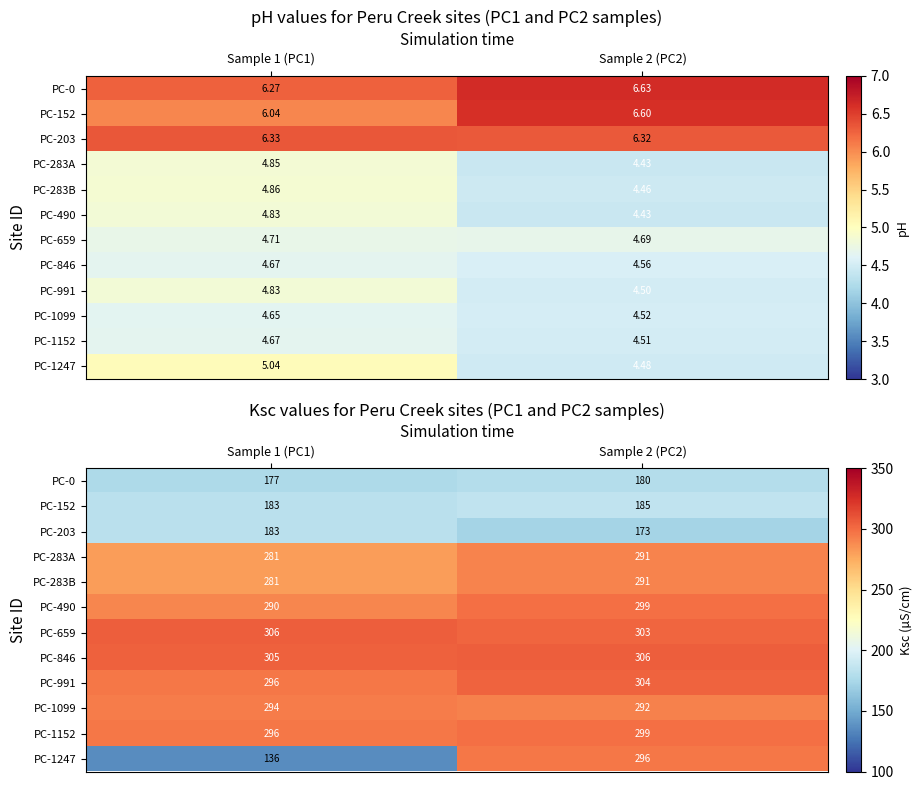

What is the difference between the PC-1247 values at Sample 2 (PC2) and Sample 1 (PC1)?

160